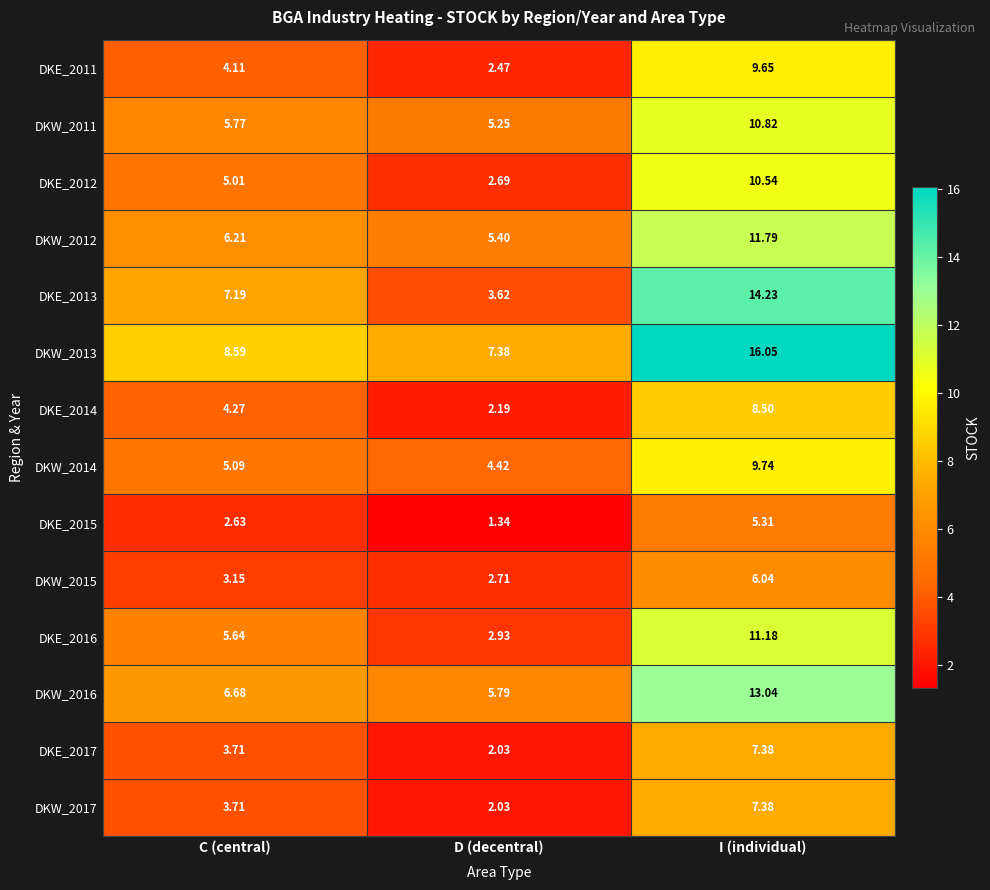

Which series has the largest total across all categories?

DKW_2013